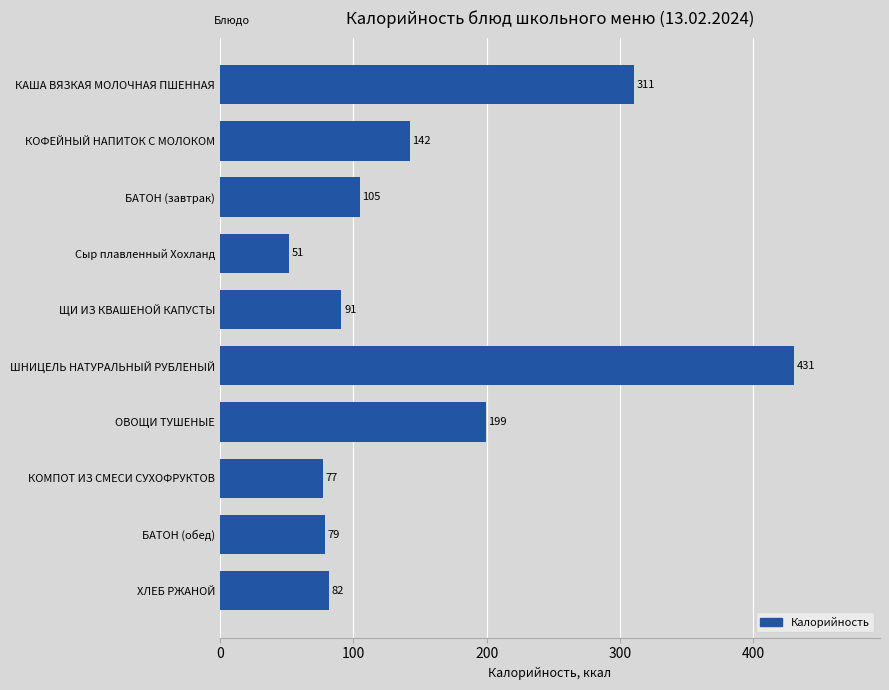

What position from the bottom is БАТОН (обед)?

2